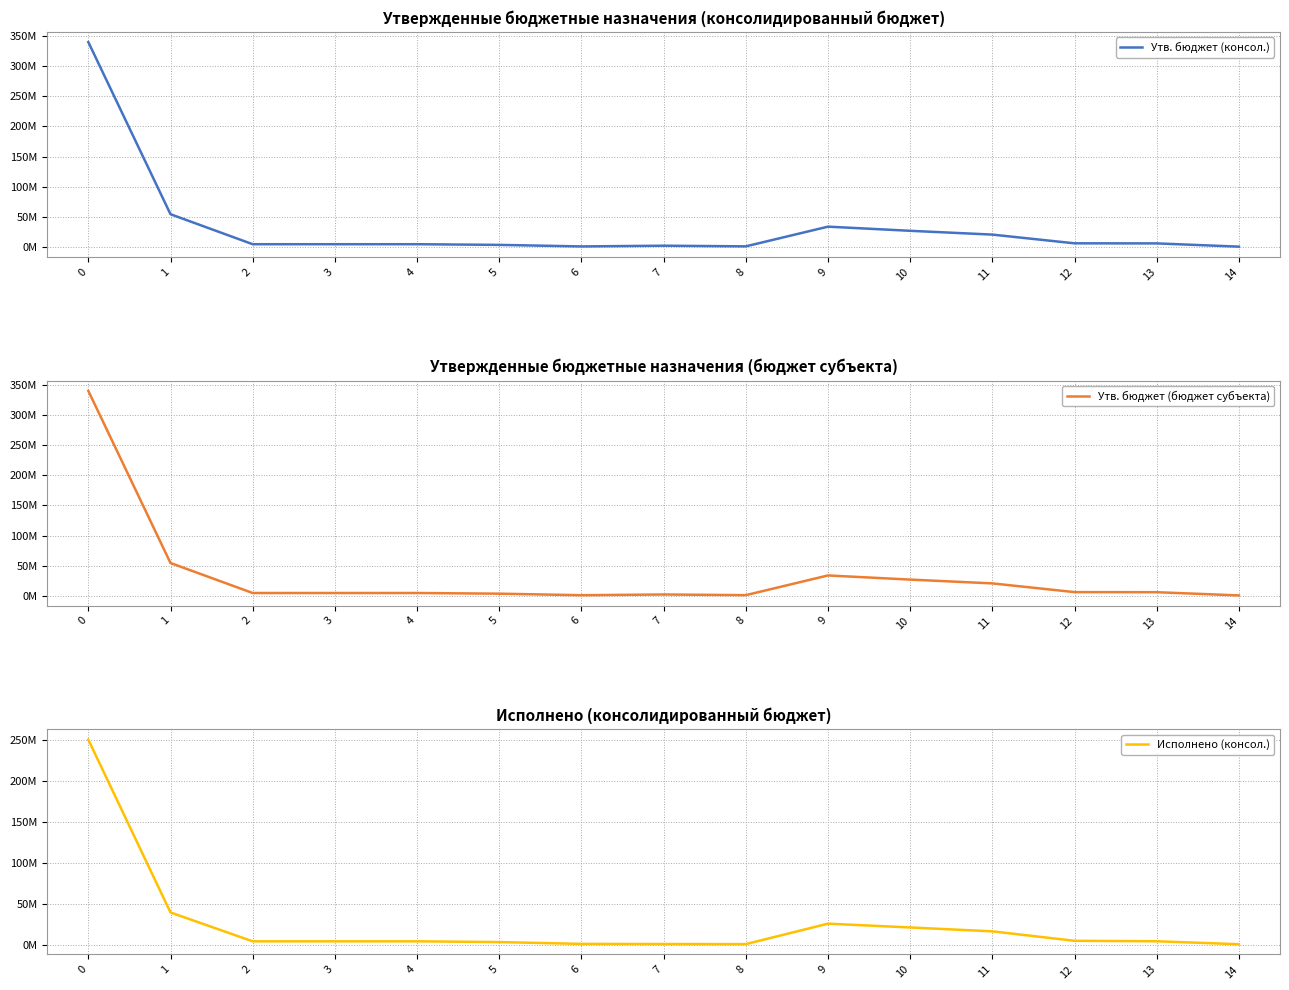

What is the difference between the Исполнено (консол.) values at 14 and 0?

249510507.3